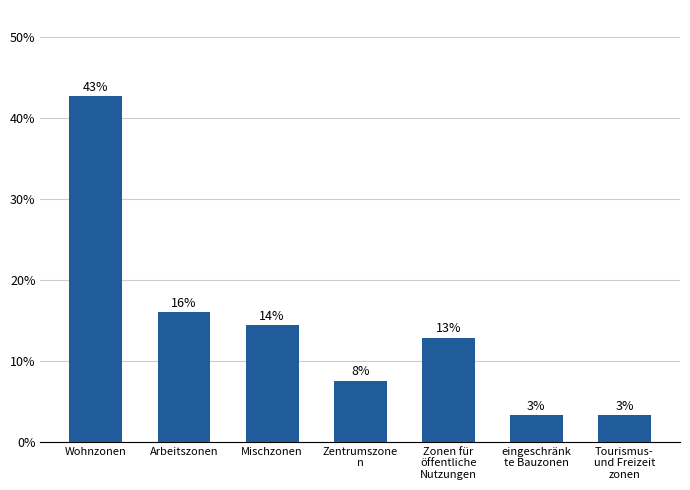

Reading left to right, what are all the values shown in this chart?

0.4	0.2	0.1	0.1	0.1	0.0	0.0